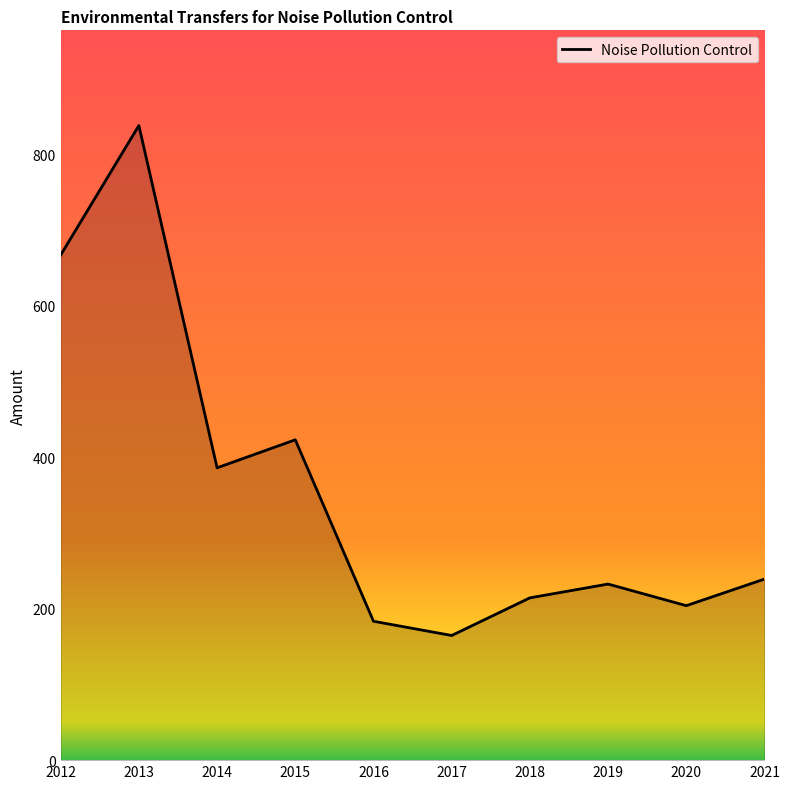

True or false: the data shows 257.7 at 2017.

False